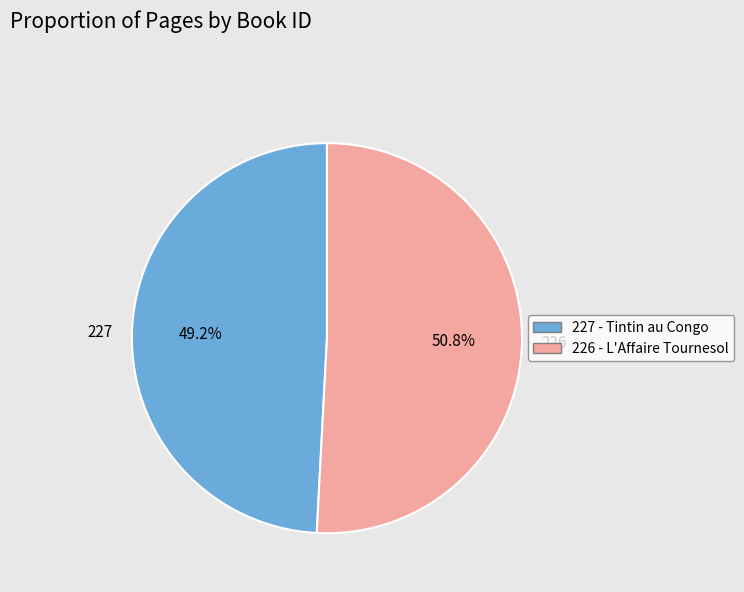

What is the largest slice in the pie chart?

226